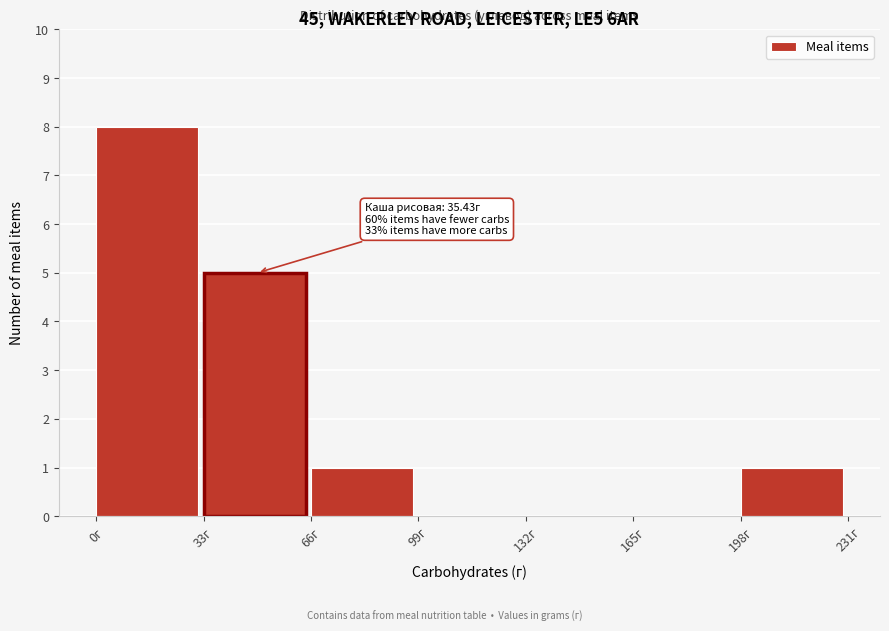

Which range on the x-axis has the tallest bar?

0 to 33